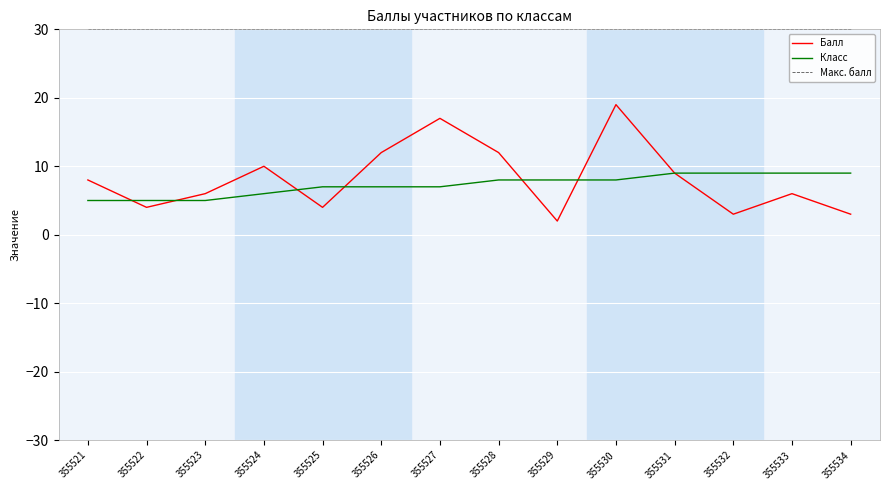

The value of Балл at 355532 is 3. True or false?

True